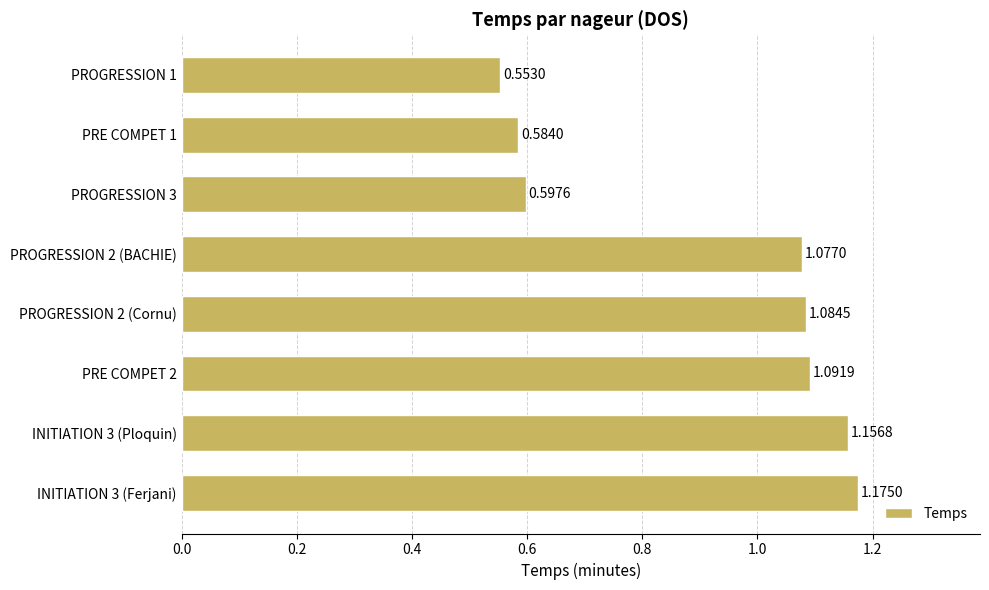

What is the sum of all values?

7.3